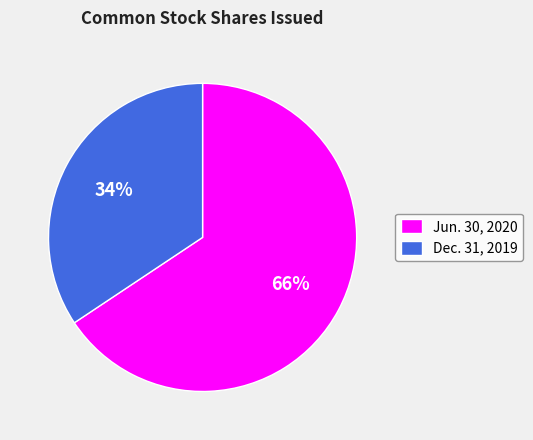

How many segments does this pie chart have?

2